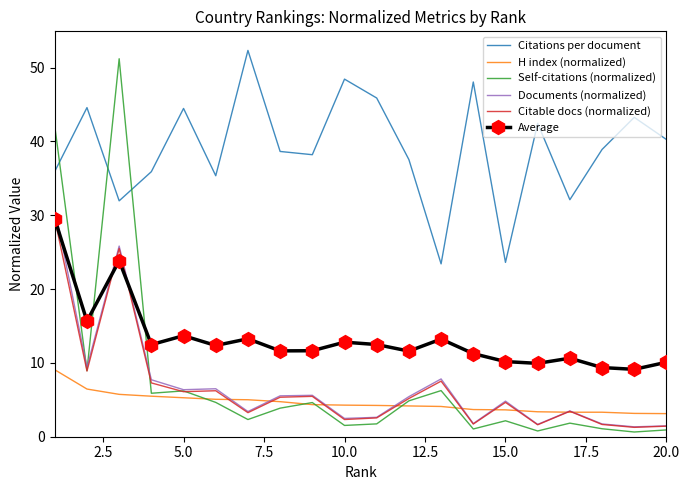

What is the difference between the maximum and minimum values in the Documents (normalized) series?

29.6